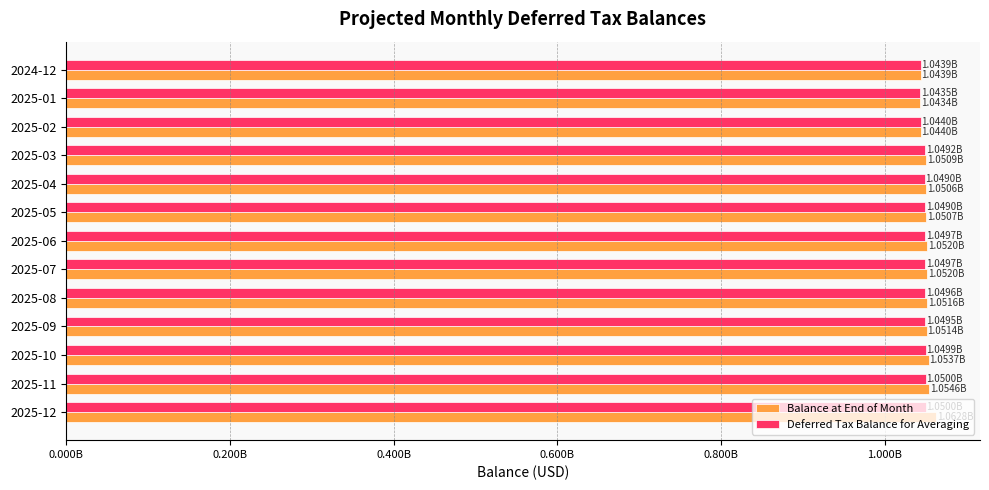

Reading left to right, list all the values displayed in this chart.

Balance at End of Month: 1043853921.9	1043447018.6	1044036571.8	1050937980.0	1050619578.6	1050660989.1	1052040277.1	1052023390.0	1051649423.4	1051418881.6	1053654041.3	1054595963.3	1062810261.6
Deferred Tax Balance for Averaging: 1043853921.9	1043480462.7	1043976333.5	1049194932.6	1048980338.8	1049004731.3	1049703822.4	1049696697.5	1049570675.8	1049511935.0	1049891606.0	1049974185.5	1049996690.4